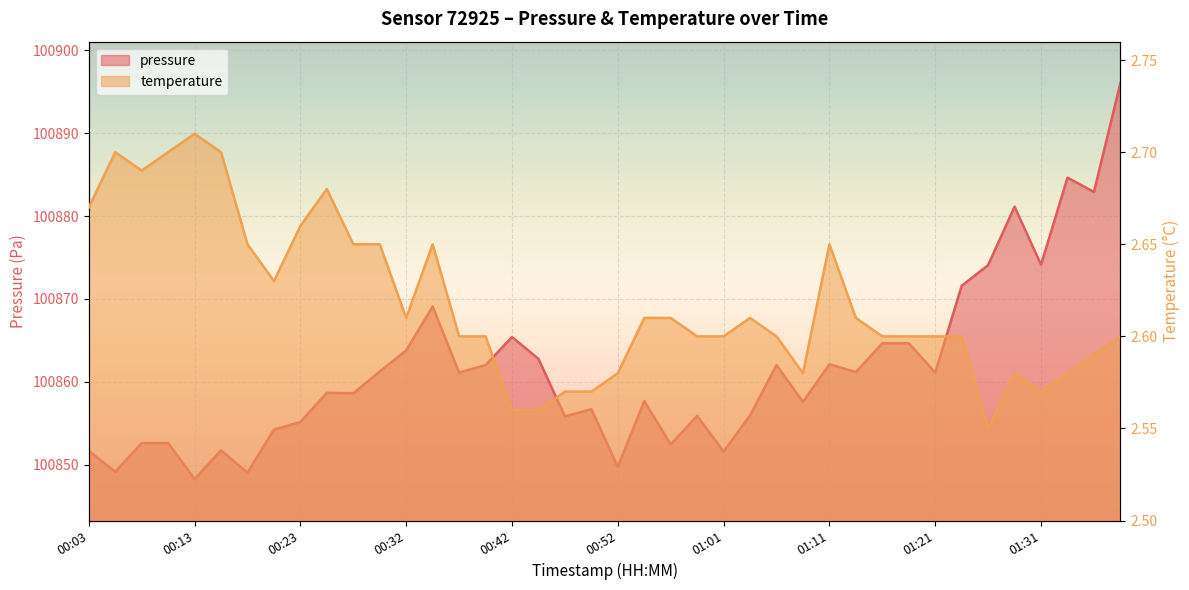

What is the sum of all pressure values?

4034461.3